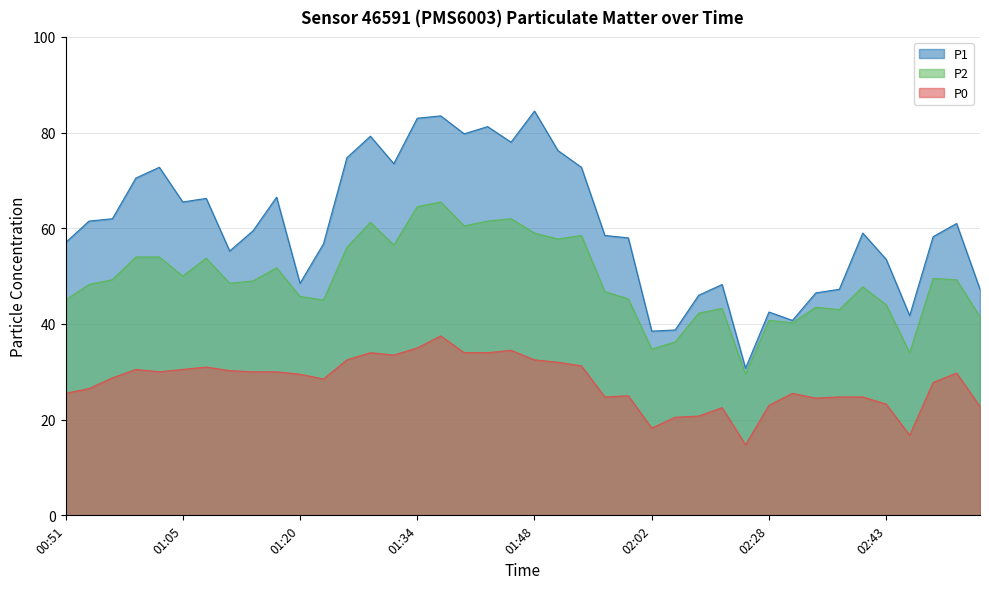

Which series has the largest total across all categories?

P1